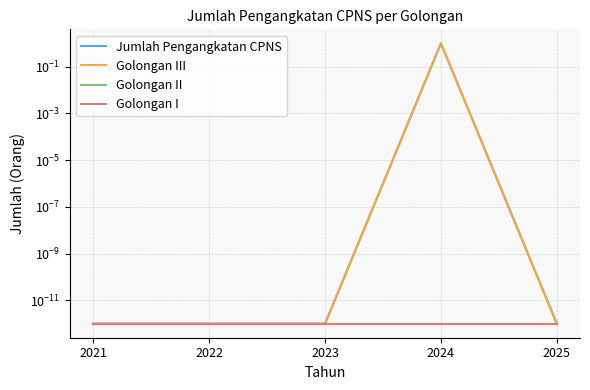

How many interior local peaks does the Golongan III series have?

1